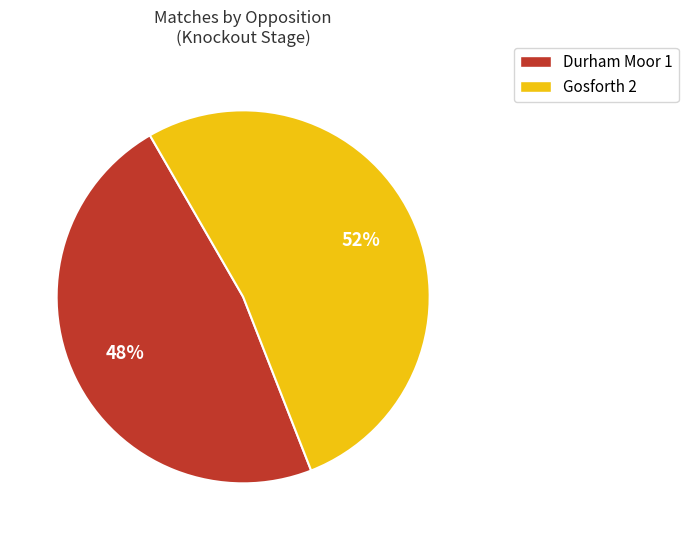

Does Gosforth 2 represent more than half of the total?

Yes